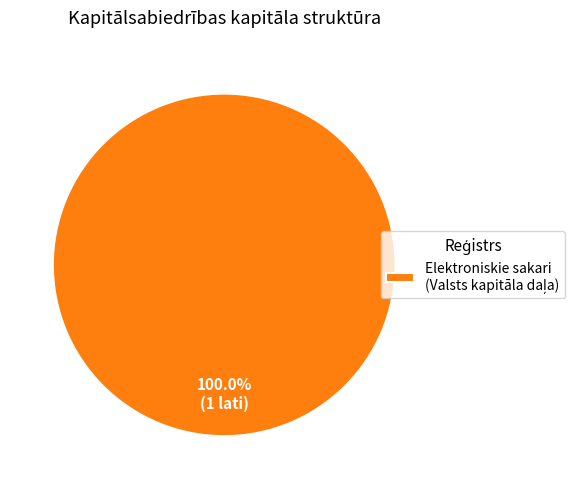

Is there a majority slice in this chart?

Yes